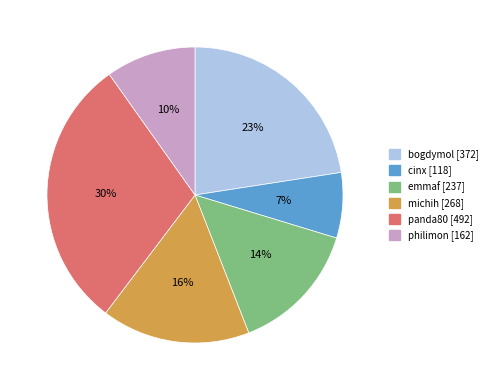

What is the largest slice in the pie chart?

panda80